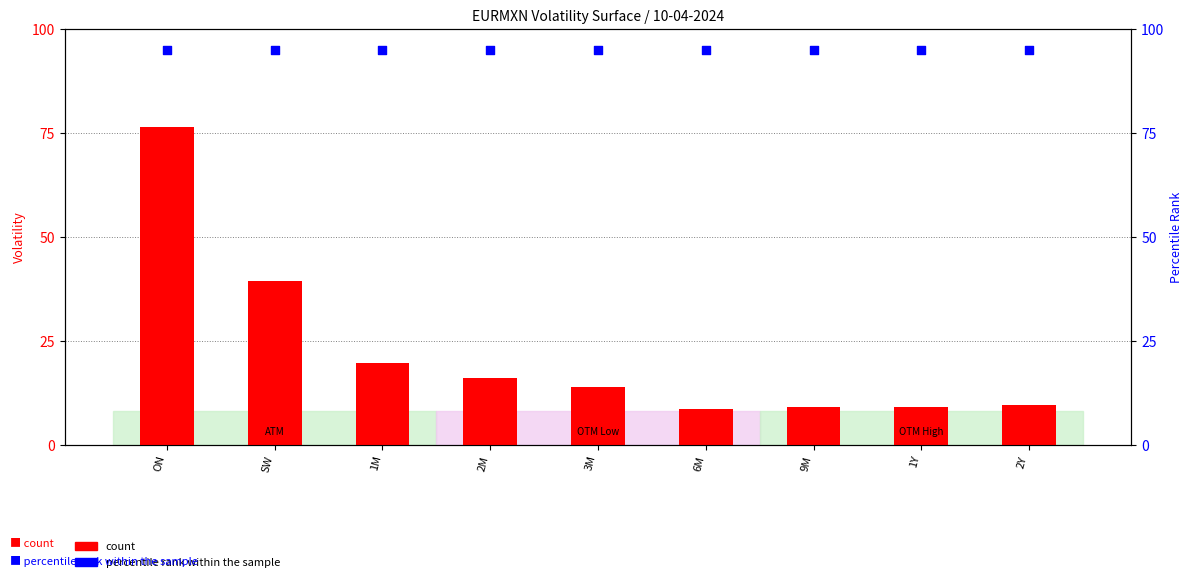

At which category is the sum across all series the highest?

ON